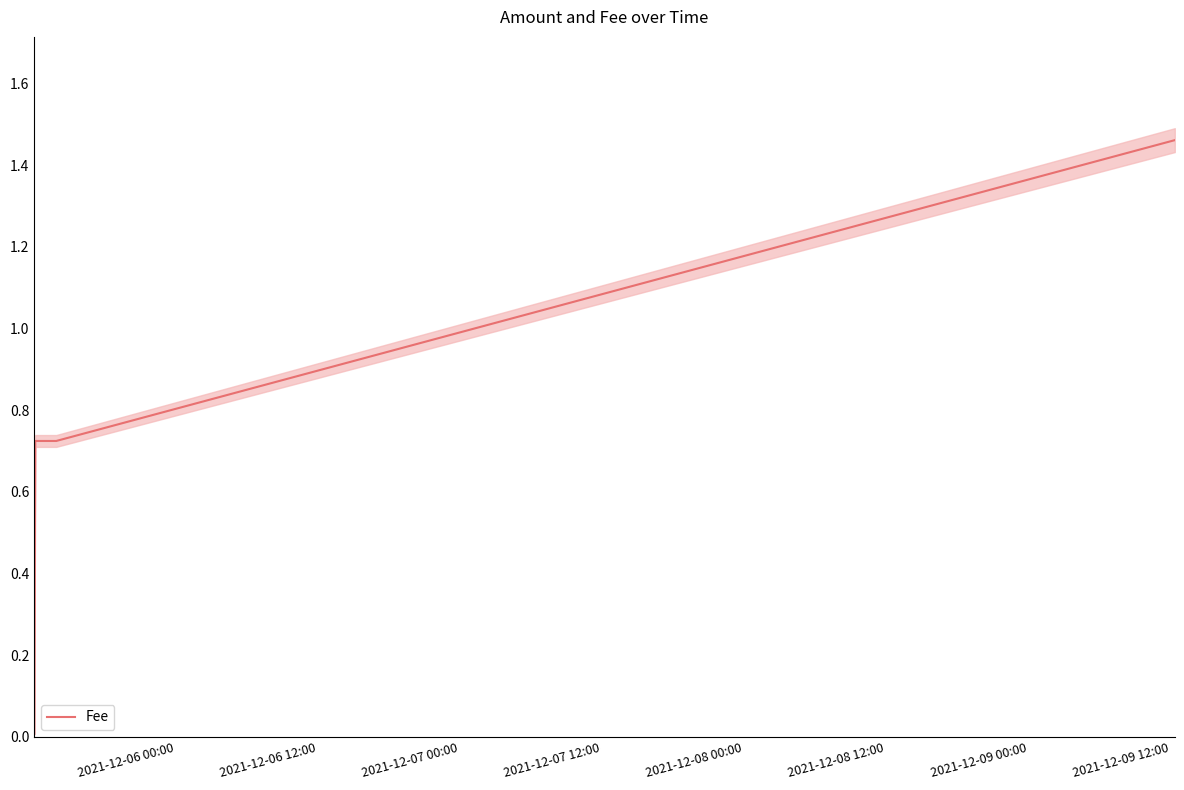

What is the average value?

0.7